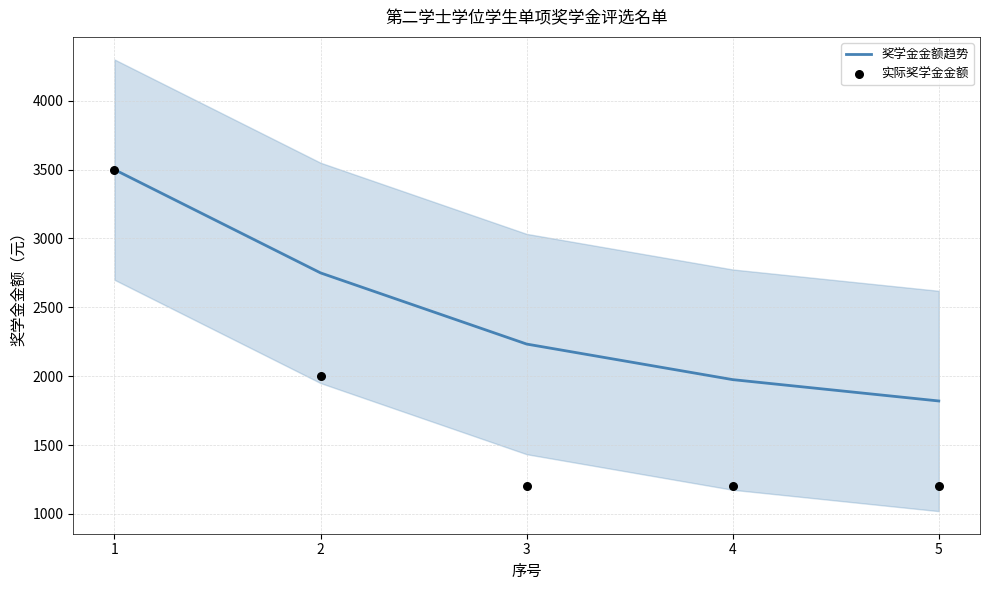

Which series has the largest total across all categories?

奖学金金额趋势